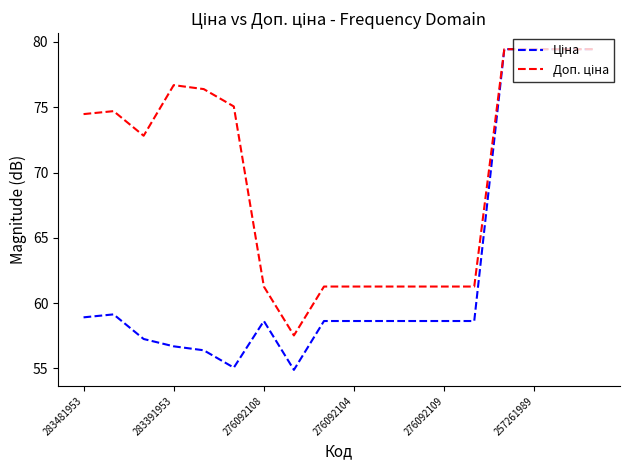

What is the maximum value shown in the chart?

79.4